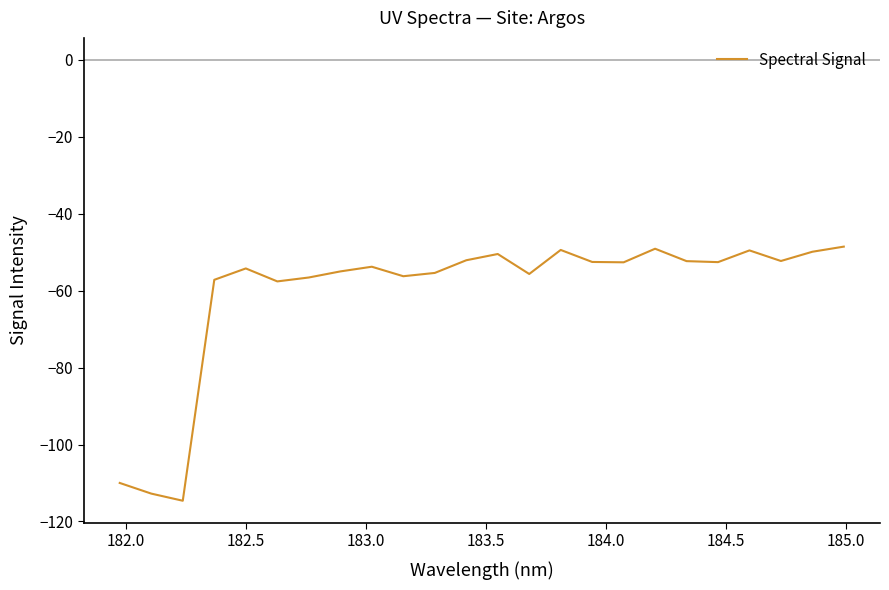

What is the maximum value shown in the chart?

-48.5